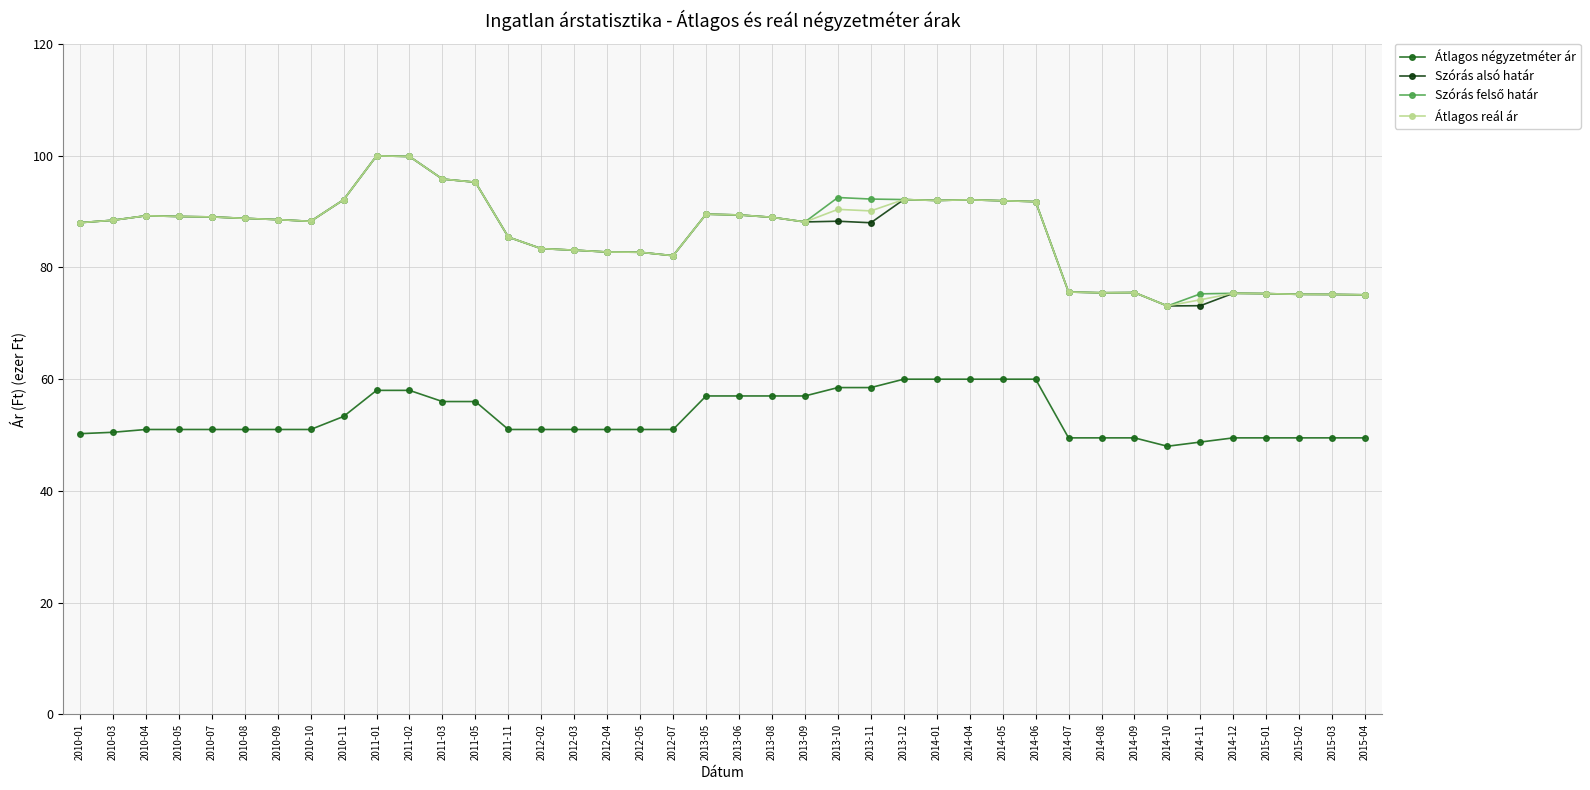

What is the difference between the highest and lowest values at 2013-09?

31.1